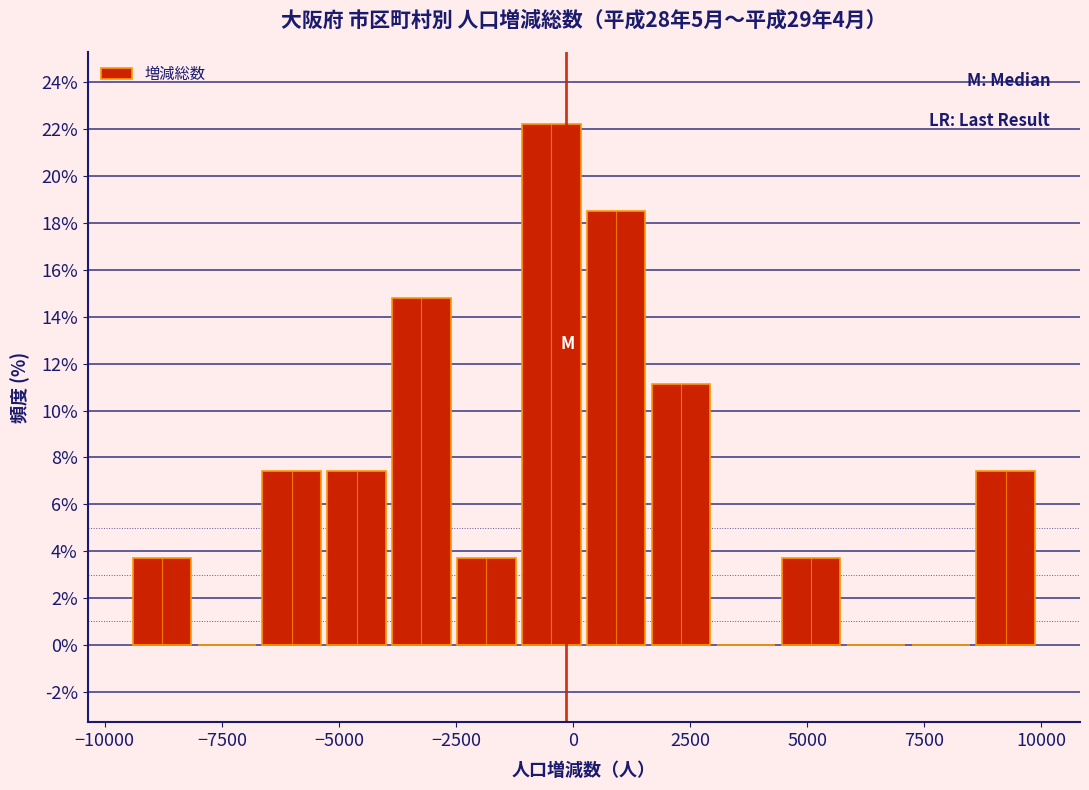

Read against the x-axis, roughly where is the centre of the tallest bar?

-500